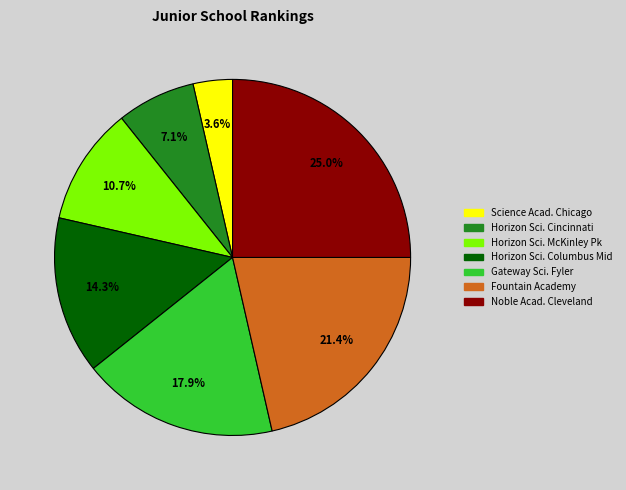

To the nearest percent, what portion does Fountain Academy represent?

21%